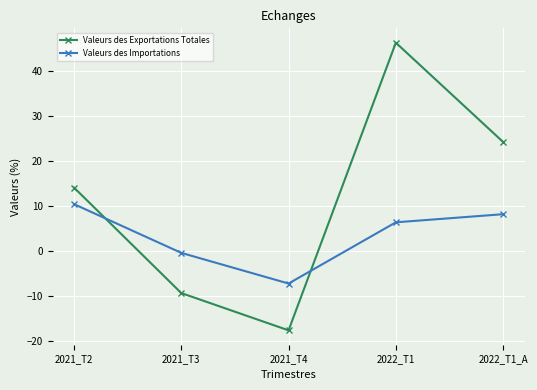

Which category has the highest value across all series?

2022_T1